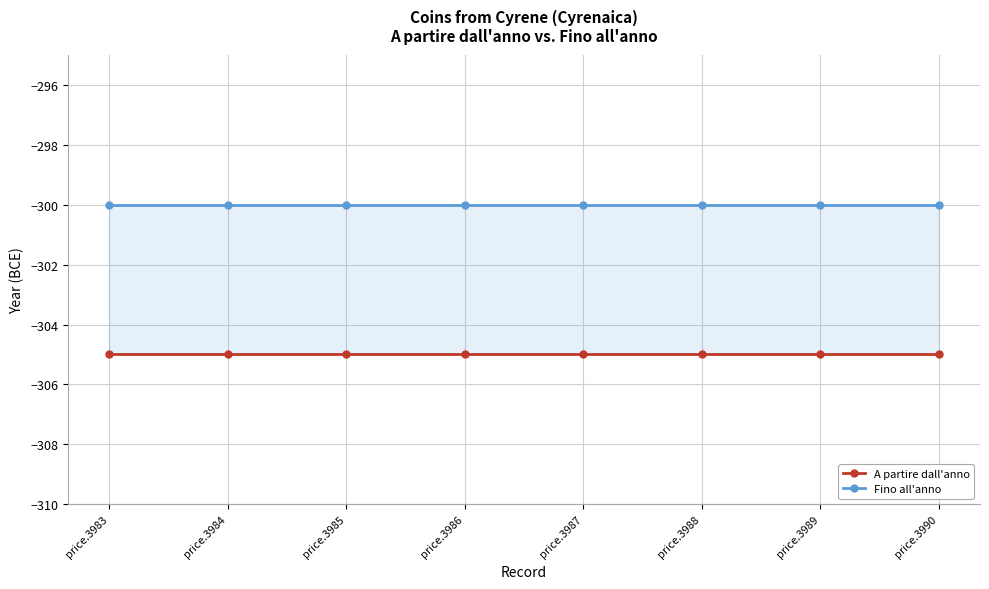

What is the minimum value shown in the chart?

-305